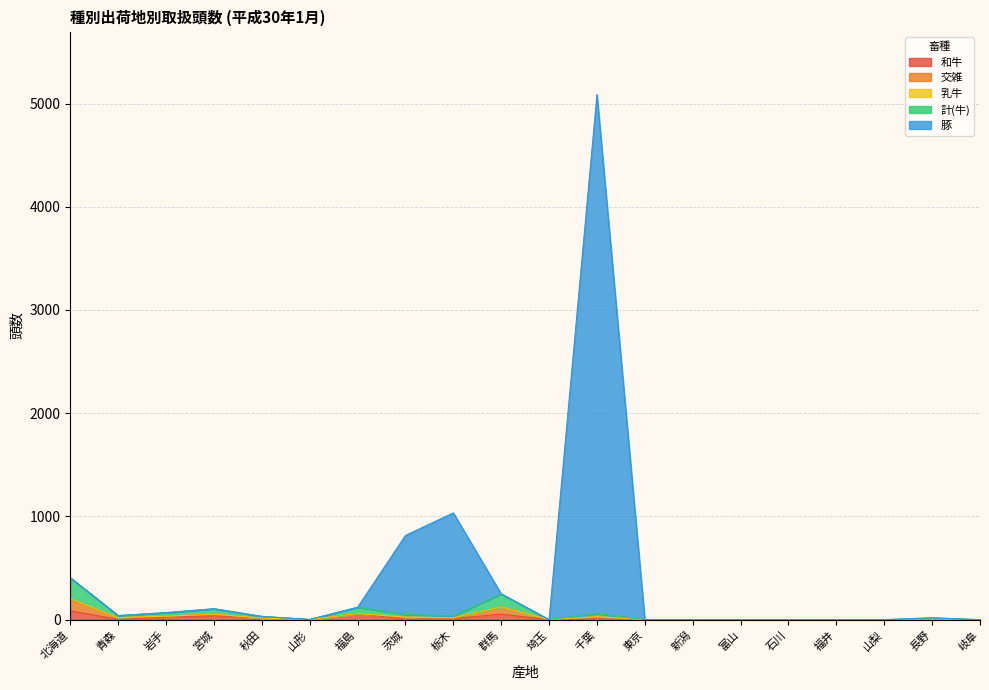

Which series has the largest total across all categories?

豚